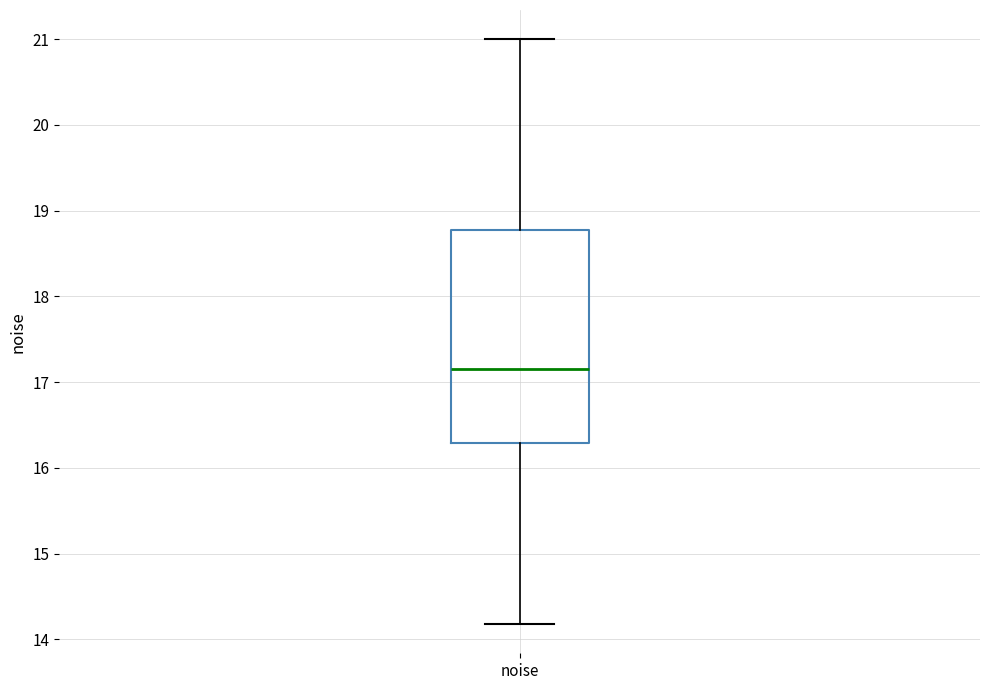

Where does the lower whisker of the box for noise end on the y-axis? The values are not printed on the chart, so give them approximately, as read against the axis.

14.2